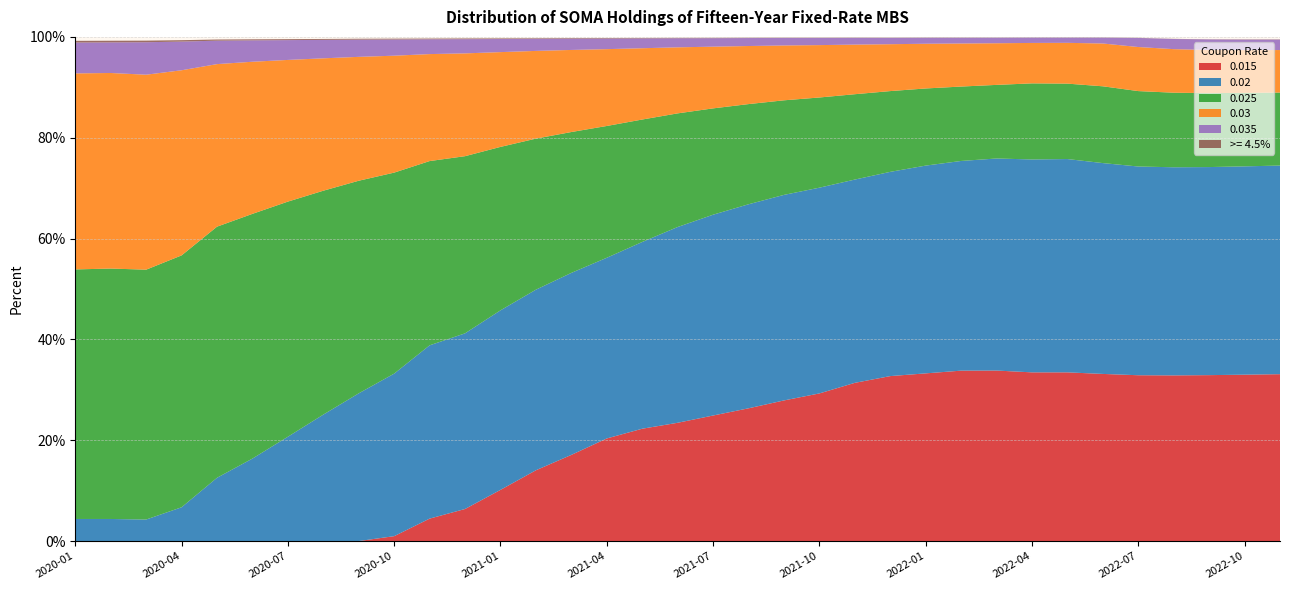

Reading left to right, transcribe all the data shown in this chart.

0.015: 2020-01-31=0.0	2020-02-28=0.0	2020-03-31=0.0	2020-04-30=0.0	2020-05-29=0.0	2020-06-30=0.0	2020-07-31=0.0	2020-08-31=0.0	2020-09-30=0.0	2020-10-30=0.0	2020-11-30=0.0	2020-12-30=0.1	2021-01-29=0.1	2021-02-26=0.1	2021-03-31=0.2	2021-04-30=0.2	2021-05-28=0.2	2021-06-30=0.2	2021-07-30=0.2	2021-08-31=0.3	2021-09-30=0.3	2021-10-29=0.3	2021-11-30=0.3	2021-12-30=0.3	2022-01-31=0.3	2022-02-28=0.3	2022-03-31=0.3	2022-04-29=0.3	2022-05-31=0.3	2022-06-30=0.3	2022-07-29=0.3	2022-08-31=0.3	2022-09-30=0.3	2022-10-31=0.3	2022-11-30=0.3
0.02: 2020-01-31=0.0	2020-02-28=0.0	2020-03-31=0.0	2020-04-30=0.1	2020-05-29=0.1	2020-06-30=0.2	2020-07-31=0.2	2020-08-31=0.3	2020-09-30=0.3	2020-10-30=0.3	2020-11-30=0.3	2020-12-30=0.3	2021-01-29=0.4	2021-02-26=0.4	2021-03-31=0.4	2021-04-30=0.4	2021-05-28=0.4	2021-06-30=0.4	2021-07-30=0.4	2021-08-31=0.4	2021-09-30=0.4	2021-10-29=0.4	2021-11-30=0.4	2021-12-30=0.4	2022-01-31=0.4	2022-02-28=0.4	2022-03-31=0.4	2022-04-29=0.4	2022-05-31=0.4	2022-06-30=0.4	2022-07-29=0.4	2022-08-31=0.4	2022-09-30=0.4	2022-10-31=0.4	2022-11-30=0.4
0.025: 2020-01-31=0.5	2020-02-28=0.5	2020-03-31=0.5	2020-04-30=0.5	2020-05-29=0.5	2020-06-30=0.5	2020-07-31=0.5	2020-08-31=0.4	2020-09-30=0.4	2020-10-30=0.4	2020-11-30=0.4	2020-12-30=0.4	2021-01-29=0.3	2021-02-26=0.3	2021-03-31=0.3	2021-04-30=0.3	2021-05-28=0.2	2021-06-30=0.2	2021-07-30=0.2	2021-08-31=0.2	2021-09-30=0.2	2021-10-29=0.2	2021-11-30=0.2	2021-12-30=0.2	2022-01-31=0.2	2022-02-28=0.1	2022-03-31=0.1	2022-04-29=0.2	2022-05-31=0.1	2022-06-30=0.2	2022-07-29=0.1	2022-08-31=0.1	2022-09-30=0.1	2022-10-31=0.1	2022-11-30=0.1
0.03: 2020-01-31=0.4	2020-02-28=0.4	2020-03-31=0.4	2020-04-30=0.4	2020-05-29=0.3	2020-06-30=0.3	2020-07-31=0.3	2020-08-31=0.3	2020-09-30=0.2	2020-10-30=0.2	2020-11-30=0.2	2020-12-30=0.2	2021-01-29=0.2	2021-02-26=0.2	2021-03-31=0.2	2021-04-30=0.2	2021-05-28=0.1	2021-06-30=0.1	2021-07-30=0.1	2021-08-31=0.1	2021-09-30=0.1	2021-10-29=0.1	2021-11-30=0.1	2021-12-30=0.1	2022-01-31=0.1	2022-02-28=0.1	2022-03-31=0.1	2022-04-29=0.1	2022-05-31=0.1	2022-06-30=0.1	2022-07-29=0.1	2022-08-31=0.1	2022-09-30=0.1	2022-10-31=0.1	2022-11-30=0.1
0.035: 2020-01-31=0.1	2020-02-28=0.1	2020-03-31=0.1	2020-04-30=0.1	2020-05-29=0.0	2020-06-30=0.0	2020-07-31=0.0	2020-08-31=0.0	2020-09-30=0.0	2020-10-30=0.0	2020-11-30=0.0	2020-12-30=0.0	2021-01-29=0.0	2021-02-26=0.0	2021-03-31=0.0	2021-04-30=0.0	2021-05-28=0.0	2021-06-30=0.0	2021-07-30=0.0	2021-08-31=0.0	2021-09-30=0.0	2021-10-29=0.0	2021-11-30=0.0	2021-12-30=0.0	2022-01-31=0.0	2022-02-28=0.0	2022-03-31=0.0	2022-04-29=0.0	2022-05-31=0.0	2022-06-30=0.0	2022-07-29=0.0	2022-08-31=0.0	2022-09-30=0.0	2022-10-31=0.0	2022-11-30=0.0
>= 4.5%: 2020-01-31=0.0	2020-02-28=0.0	2020-03-31=0.0	2020-04-30=0.0	2020-05-29=0.0	2020-06-30=0.0	2020-07-31=0.0	2020-08-31=0.0	2020-09-30=0.0	2020-10-30=0.0	2020-11-30=0.0	2020-12-30=0.0	2021-01-29=0.0	2021-02-26=0.0	2021-03-31=0.0	2021-04-30=0.0	2021-05-28=0.0	2021-06-30=0.0	2021-07-30=0.0	2021-08-31=0.0	2021-09-30=0.0	2021-10-29=0.0	2021-11-30=0.0	2021-12-30=0.0	2022-01-31=0.0	2022-02-28=0.0	2022-03-31=0.0	2022-04-29=0.0	2022-05-31=0.0	2022-06-30=0.0	2022-07-29=0.0	2022-08-31=0.0	2022-09-30=0.0	2022-10-31=0.0	2022-11-30=0.0